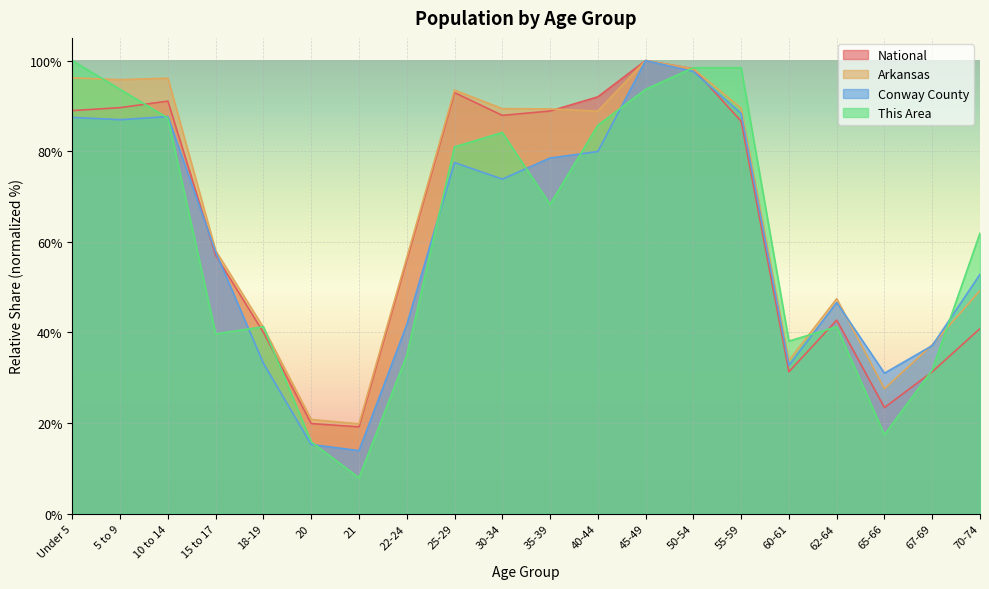

Reading right to left, extract all data points from this chart.

This Area: 61.9	31.7	17.5	41.3	38.1	98.4	98.4	93.7	85.7	68.3	84.1	81.0	34.9	7.9	15.9	41.3	39.7	87.3	93.7	100.0
Conway County: 52.8	37.1	31.0	46.6	32.8	88.3	97.6	100.0	79.9	78.5	73.8	77.5	41.7	13.9	15.3	33.2	57.7	87.6	86.9	87.4
Arkansas: 49.3	37.3	27.6	47.5	33.8	89.5	98.1	100.0	88.8	89.3	89.4	93.5	56.5	19.8	20.8	41.1	58.1	96.1	95.8	96.2
National: 40.9	31.3	23.4	42.7	31.3	86.6	98.2	100.0	92.0	88.9	87.9	92.9	56.0	19.2	19.9	40.0	57.0	91.1	89.6	89.0